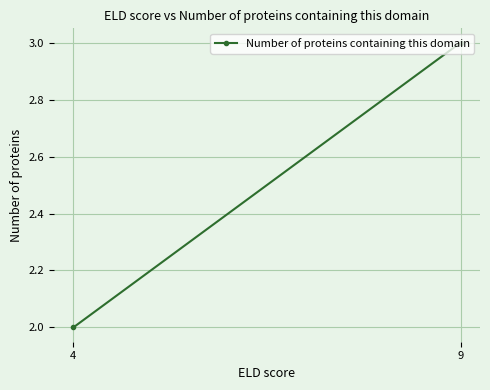

How many values are below 3?

1